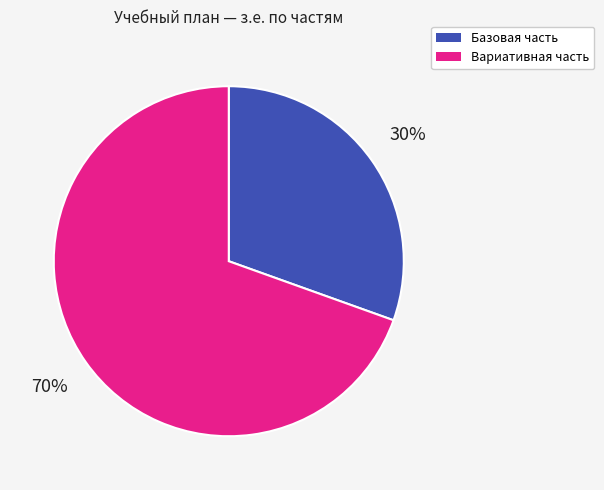

Does any single category account for the majority?

Yes